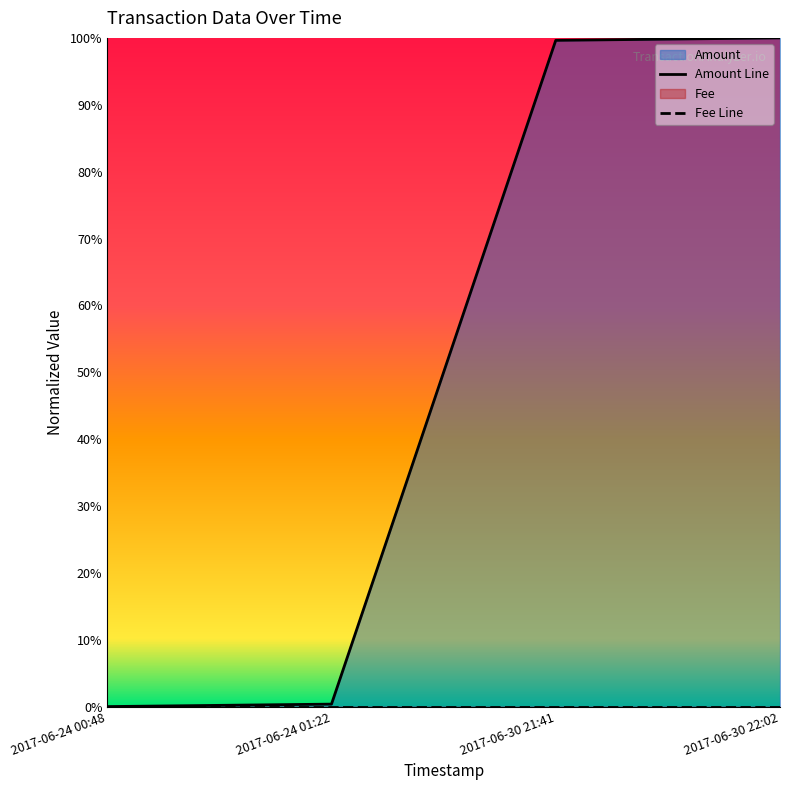

The value at 2017-06-30 21:41 is 1.0. True or false?

True